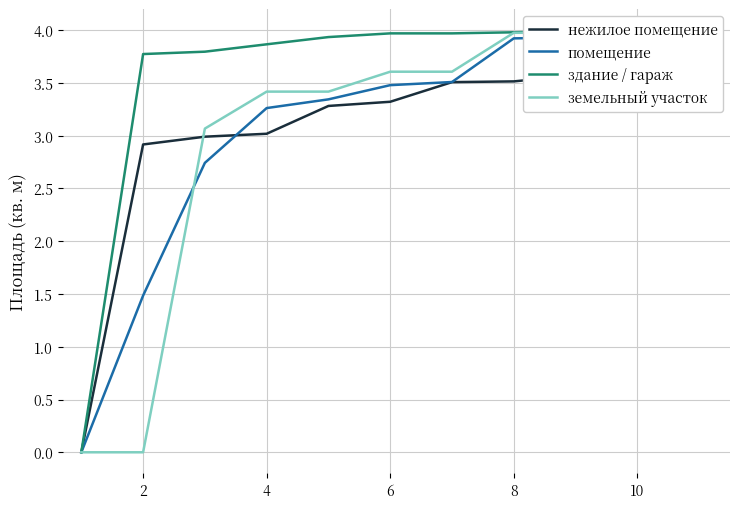

What are all the series names shown in the legend?

нежилое помещение, помещение, здание / гараж, земельный участок